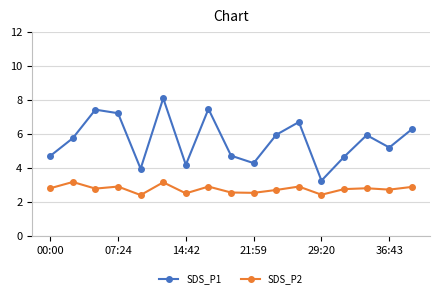

What are all the series names shown in the legend?

SDS_P1, SDS_P2